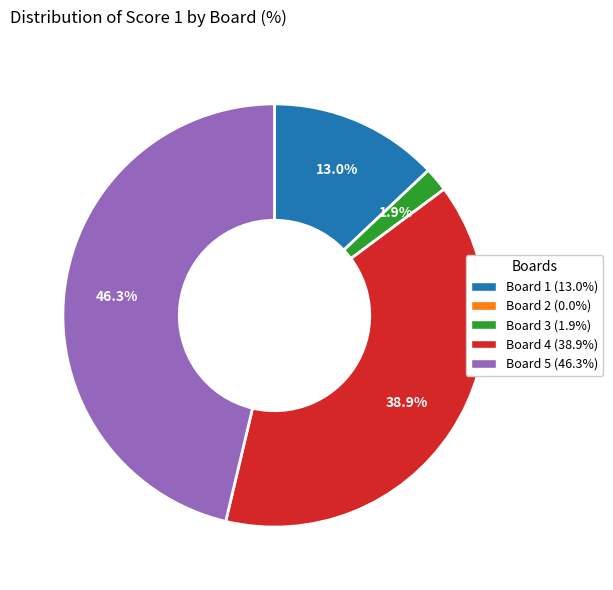

Is there any slice that represents more than half of the pie?

No